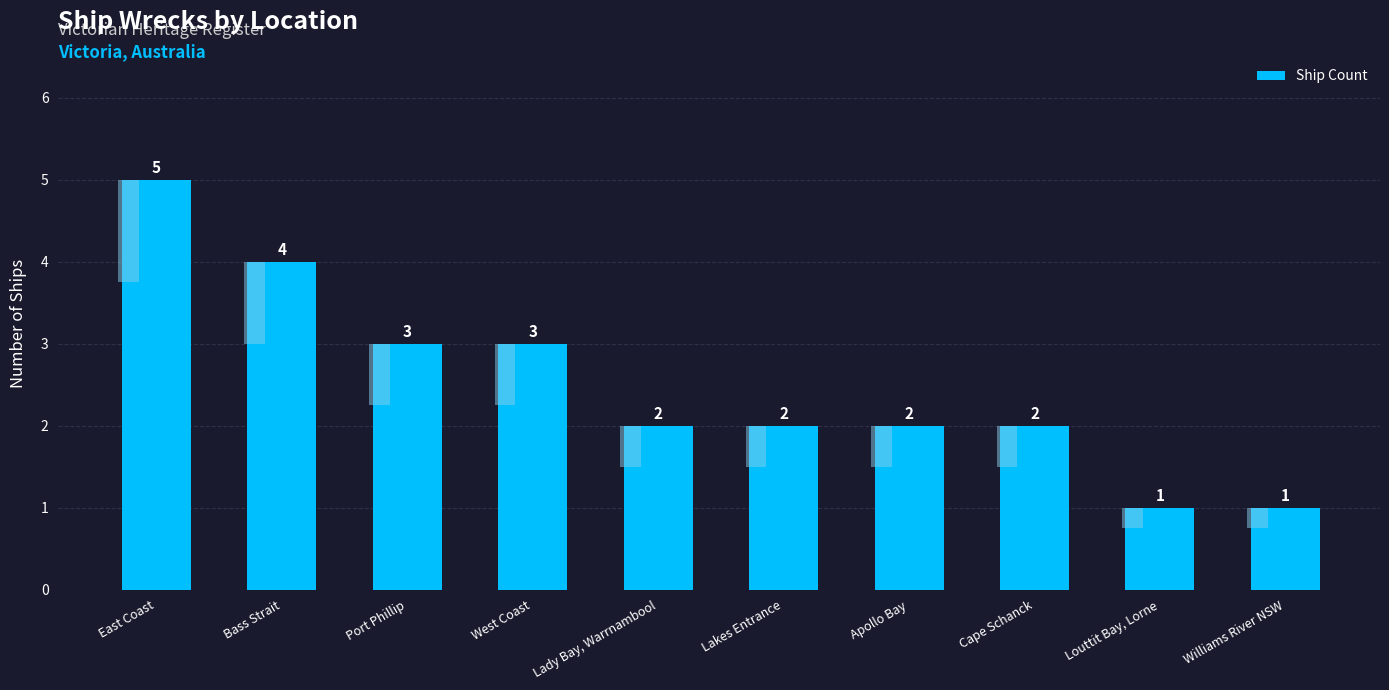

How many data points are less than 2?

2